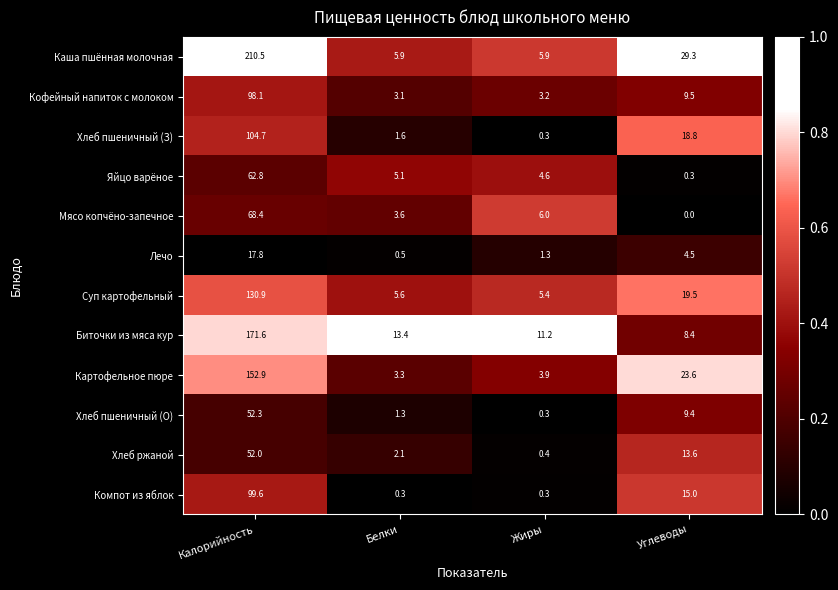

What is the difference between the maximum and minimum values in the Хлеб пшеничный (О) series?

52.0